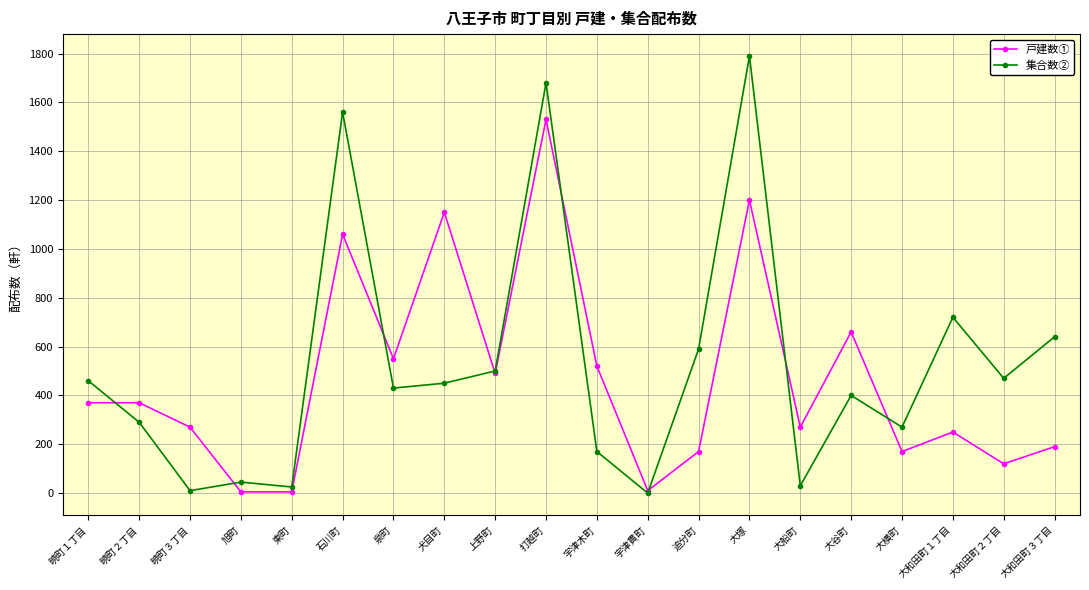

The 集合数② series shows 30 at 大船町. True or false?

True